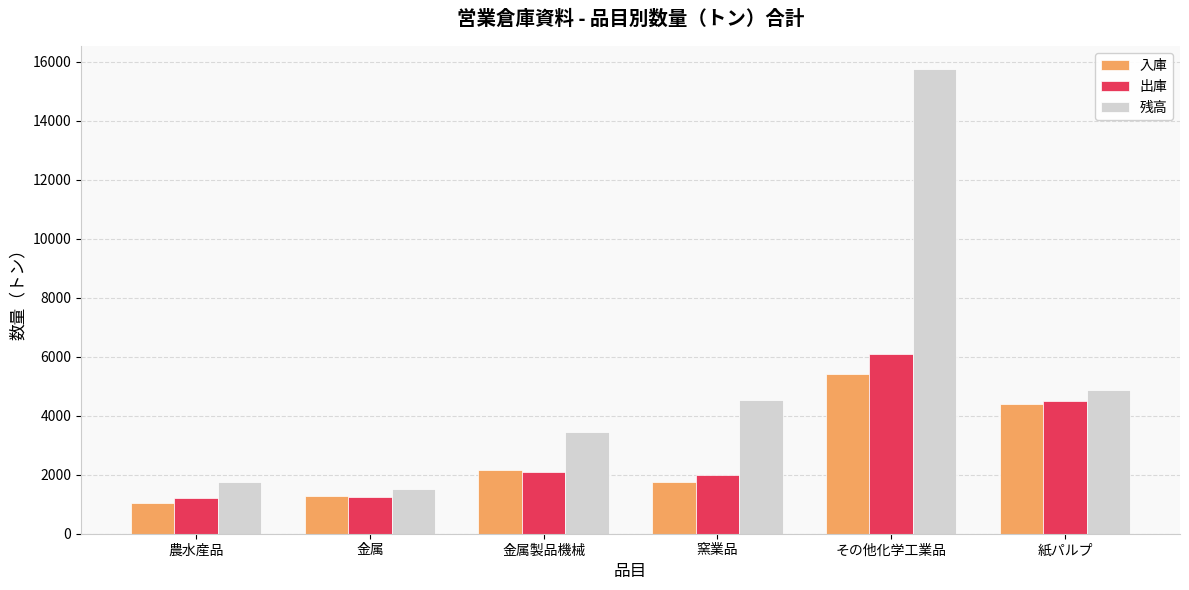

What is the difference between the highest and lowest values at 金属製品機械?

1346.0